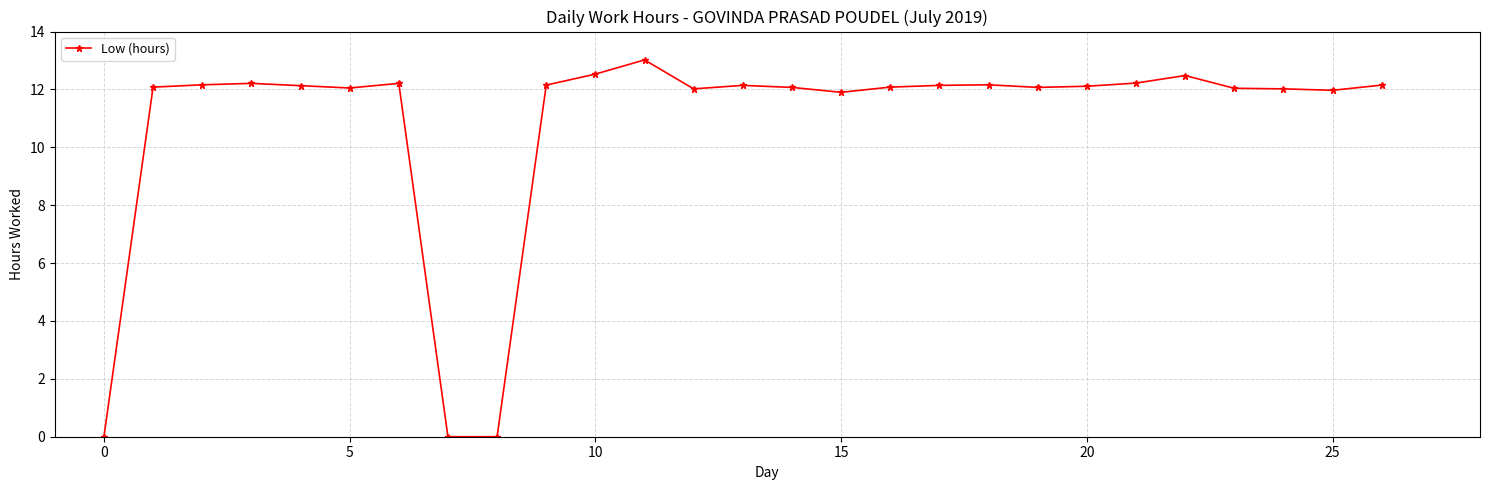

What is the value of the 10th point from the left?

12.2